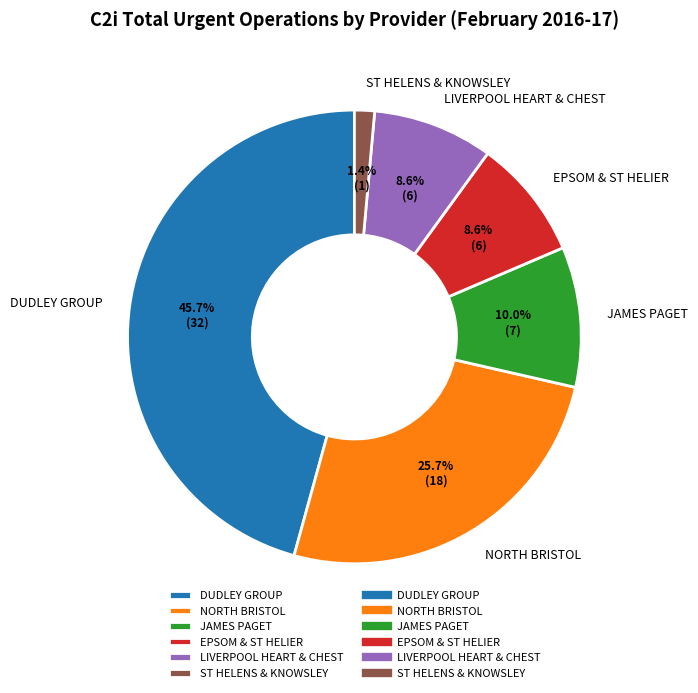

Which category has the smallest portion of the pie?

ST HELENS & KNOWSLEY